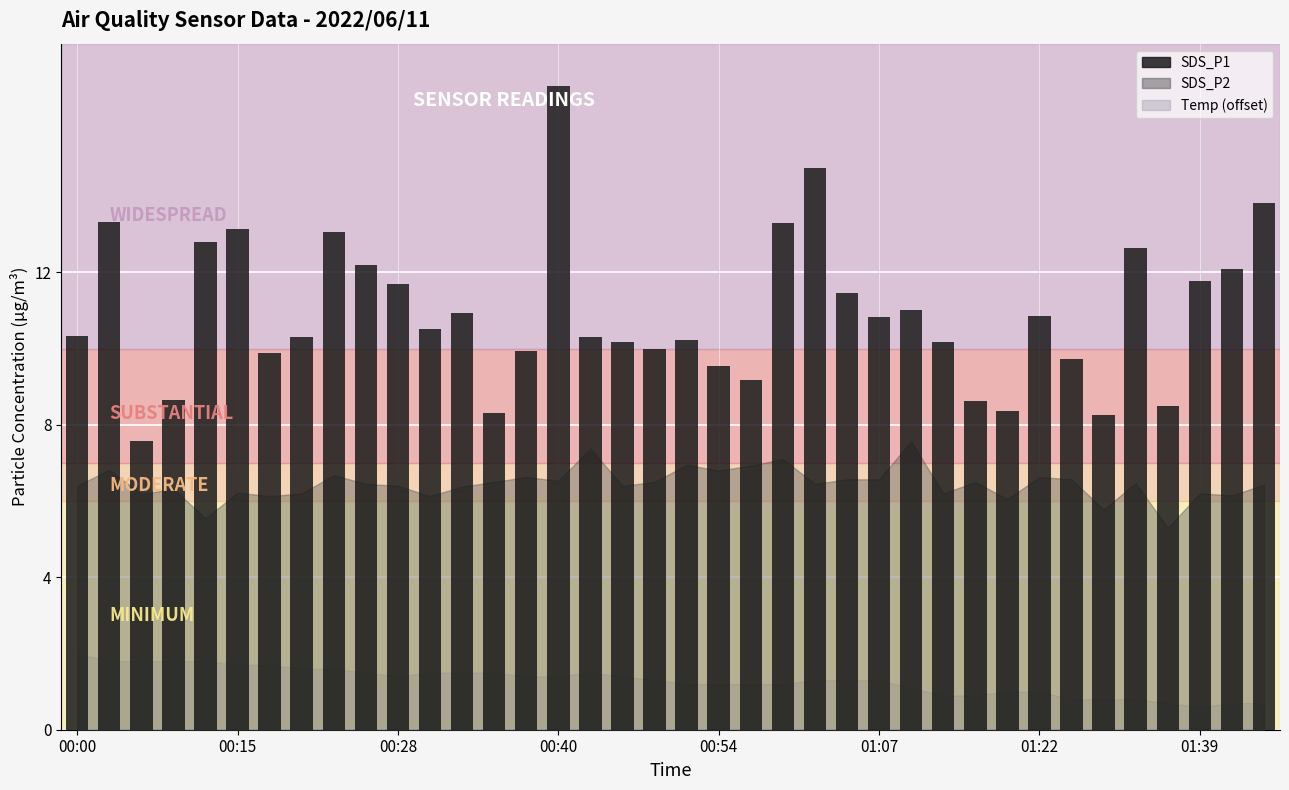

What is the value of the 36th bar from the left?

11.8